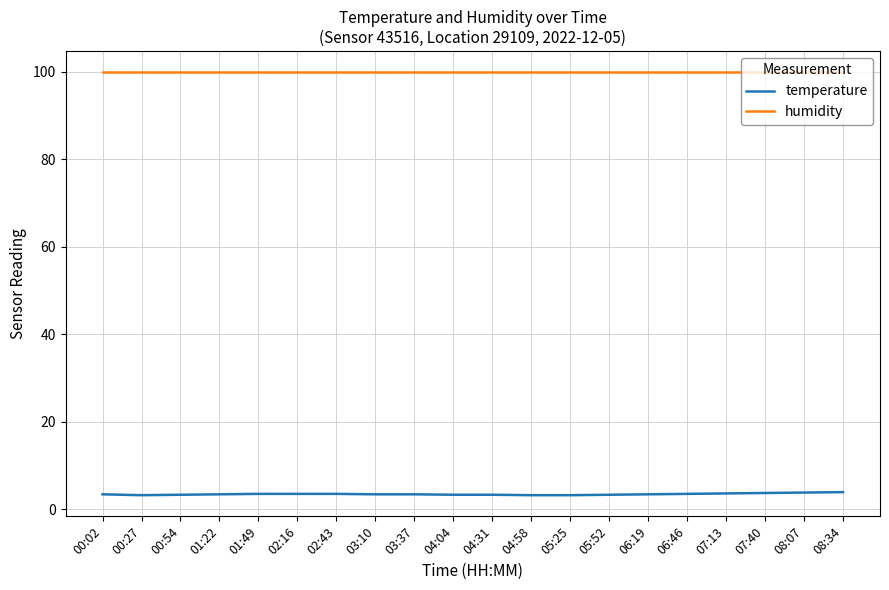

Is this an area chart (filled region under the line)?

No